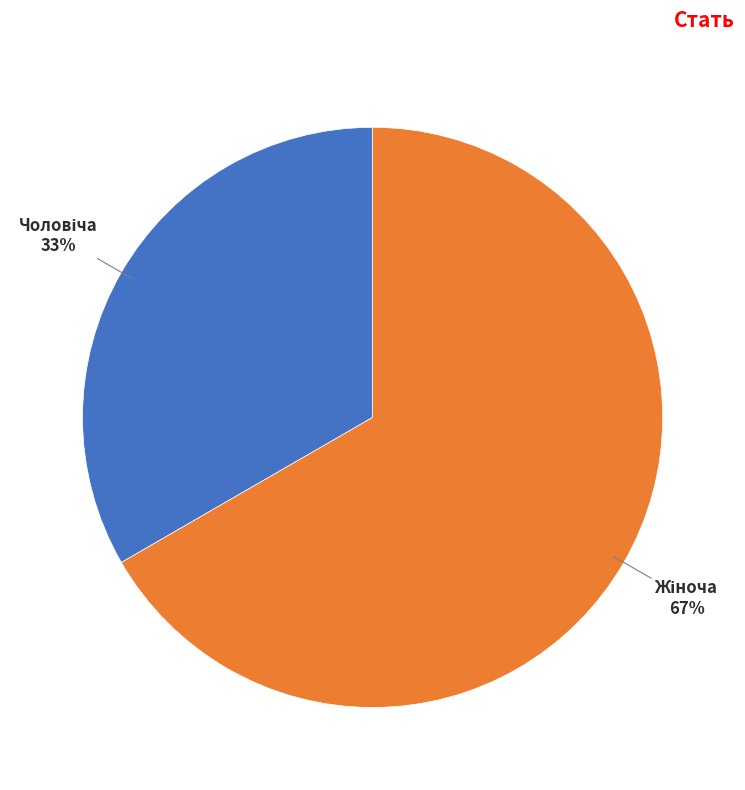

To the nearest percent, what is the average slice percentage?

50%